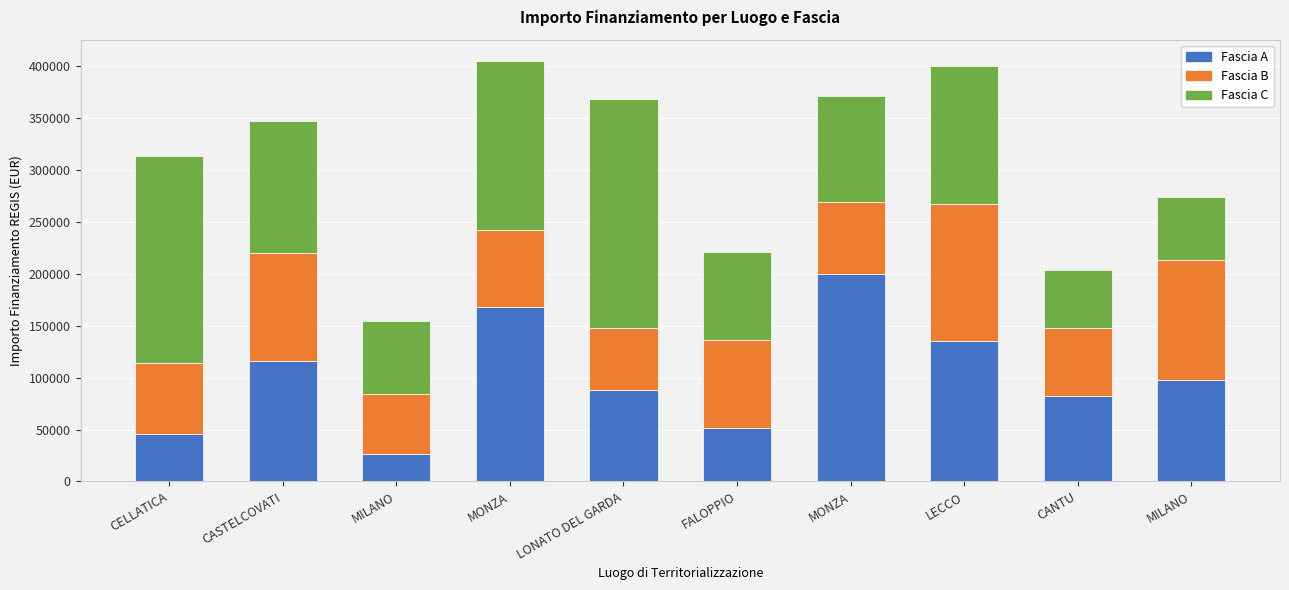

Are the bars horizontal?

No